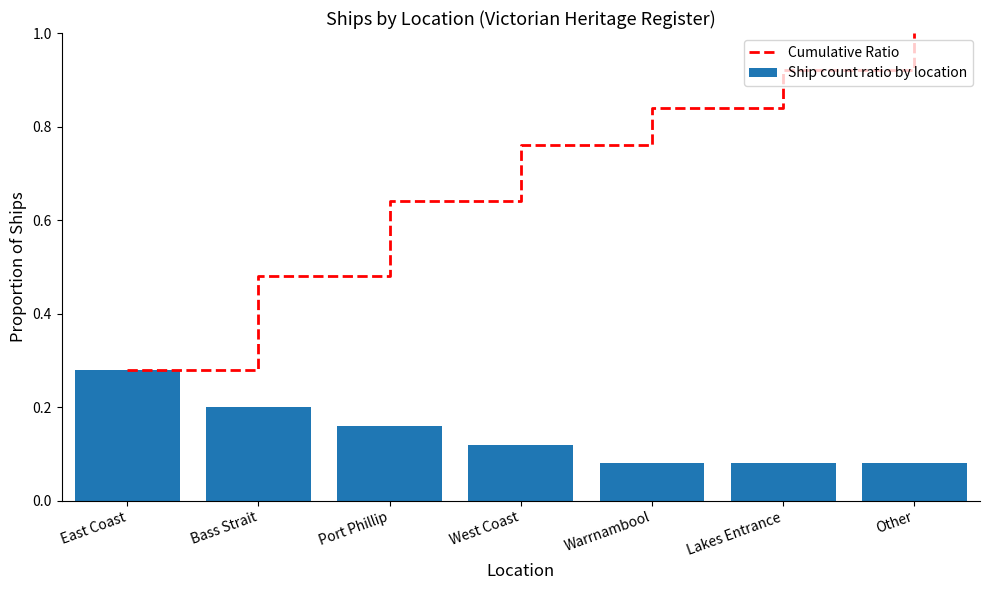

What is the sum of all Cumulative Ratio values?

4.9